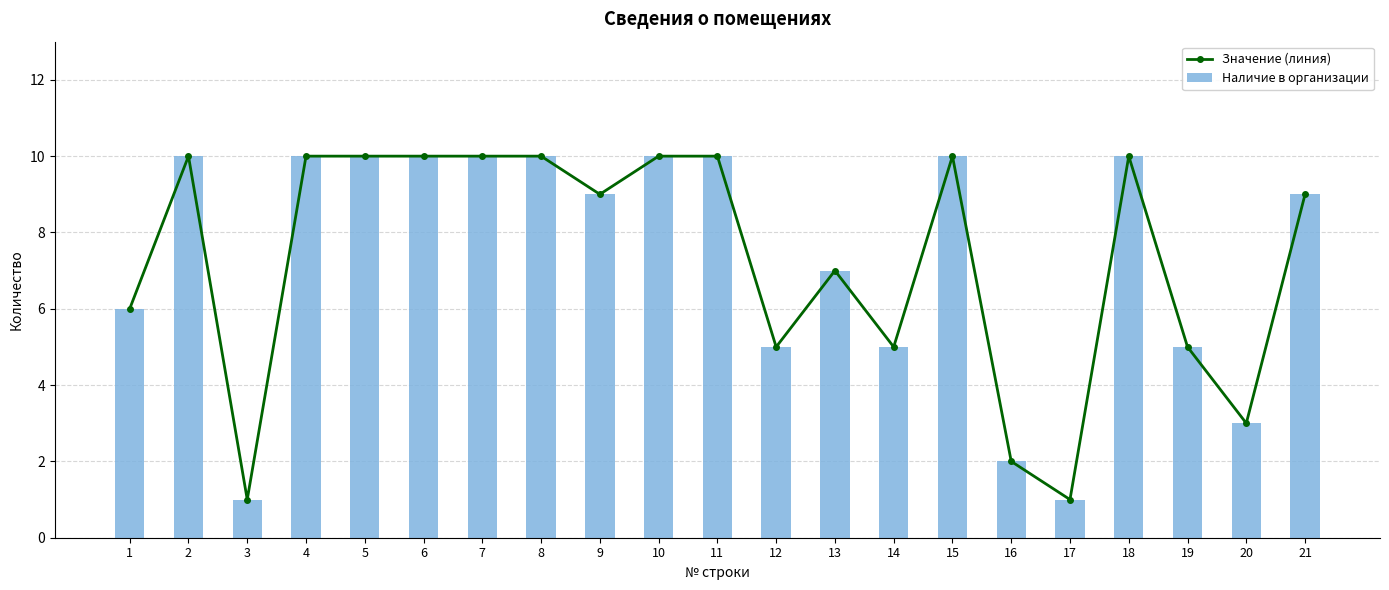

What is the total value across all series at 14?

10